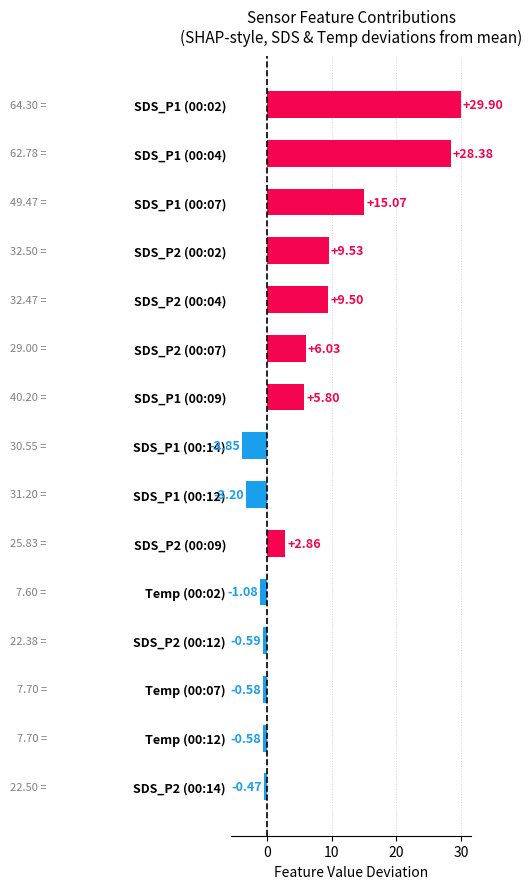

What is the difference between the values at Temp (00:12) and SDS_P1 (00:14)?

3.3